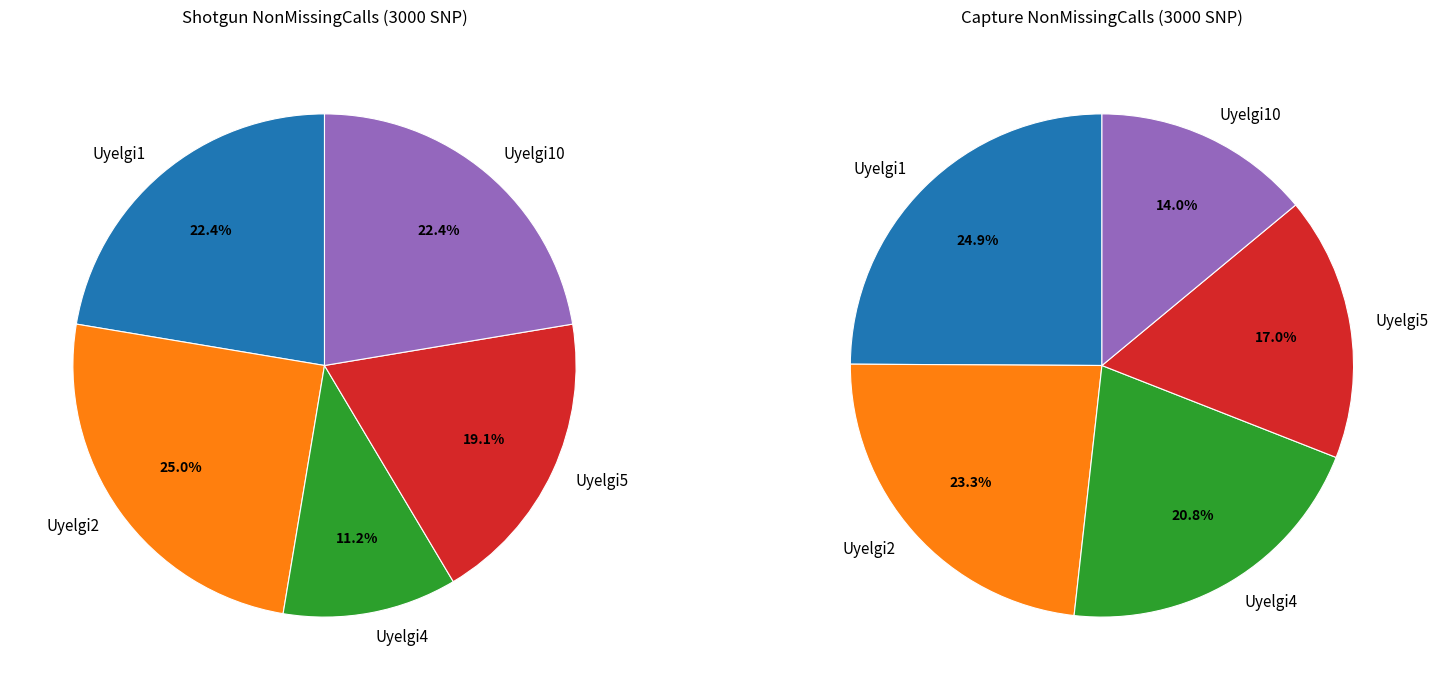

How many slices are in this pie chart?

5